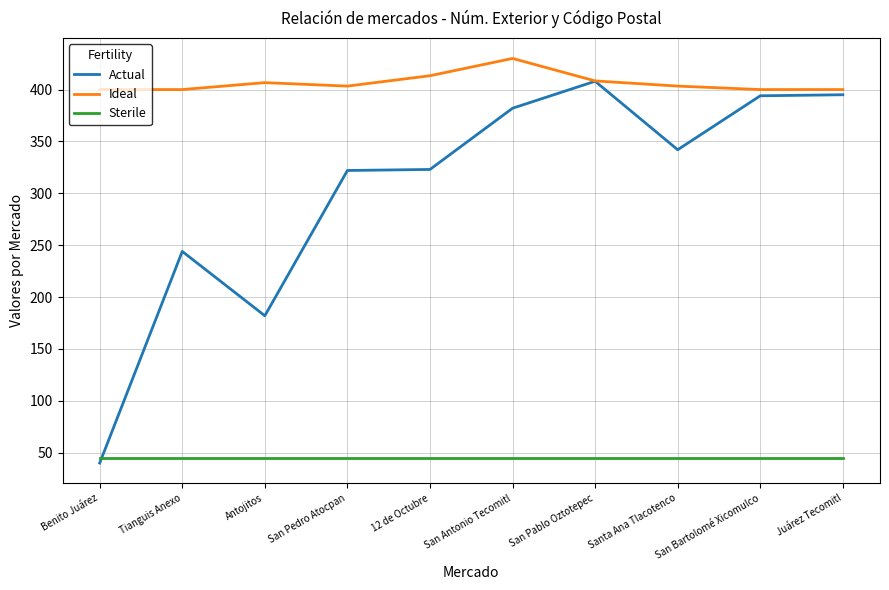

Is the value of Sterile at Antojitos greater than the value of Actual at Santa Ana Tlacotenco?

No